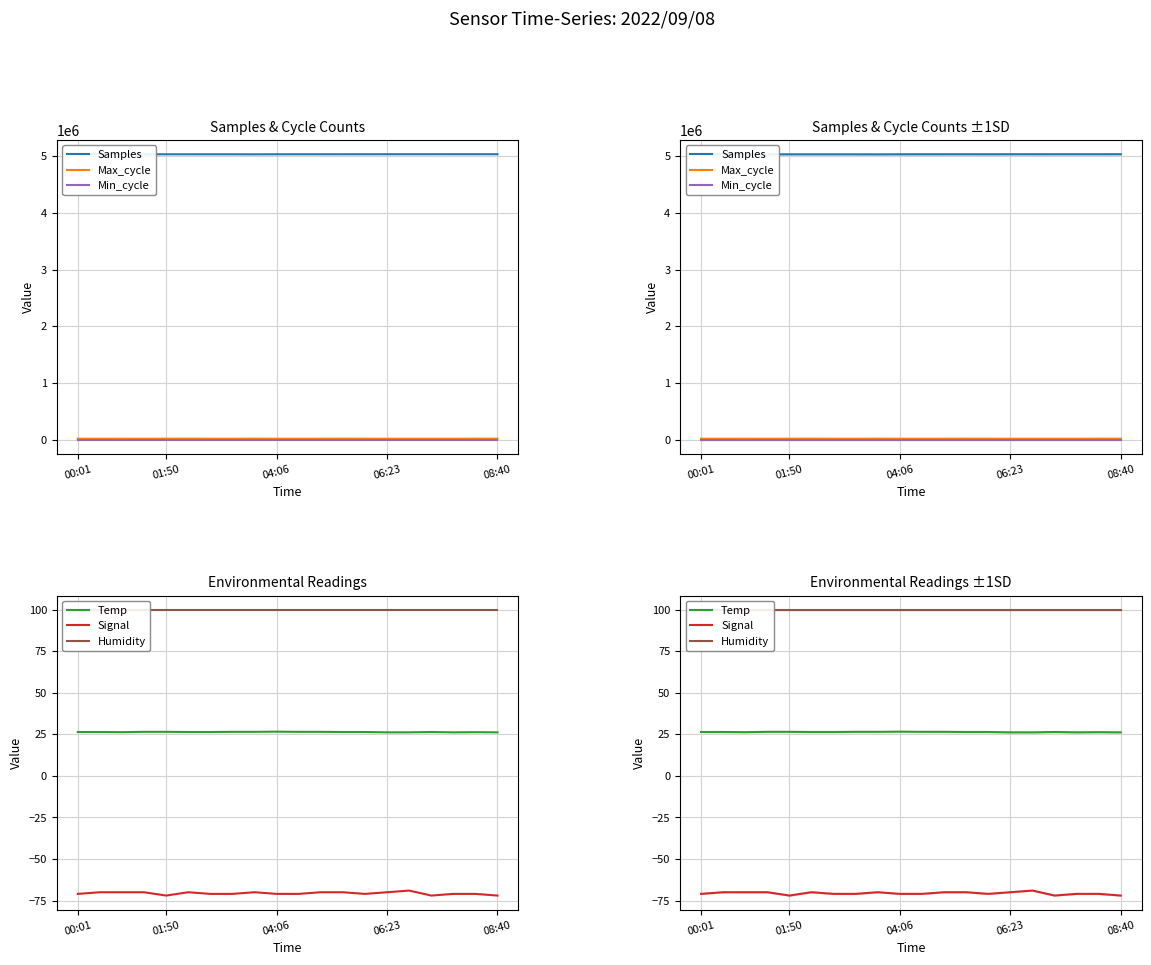

What are all the series names shown in the legend?

Samples, Max_cycle, Min_cycle, Temp, Signal, Humidity